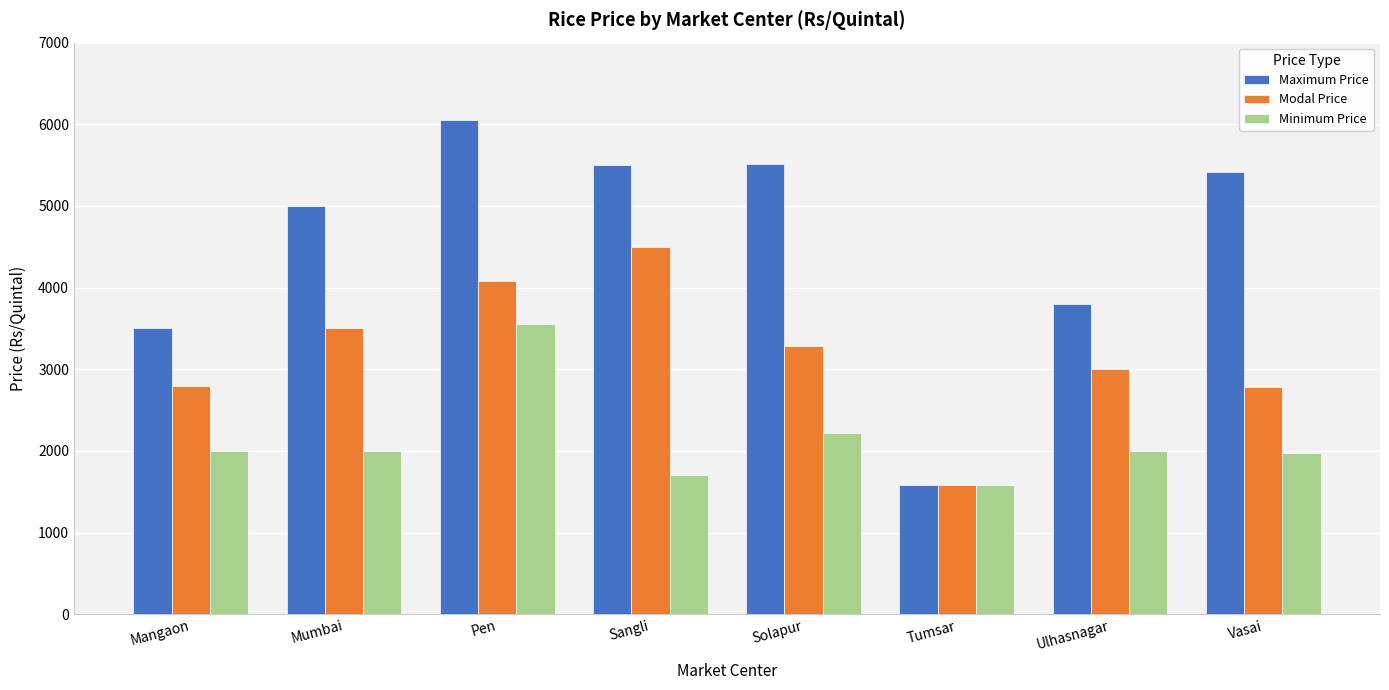

What is the label of the 8th bar from the right?

Mangaon